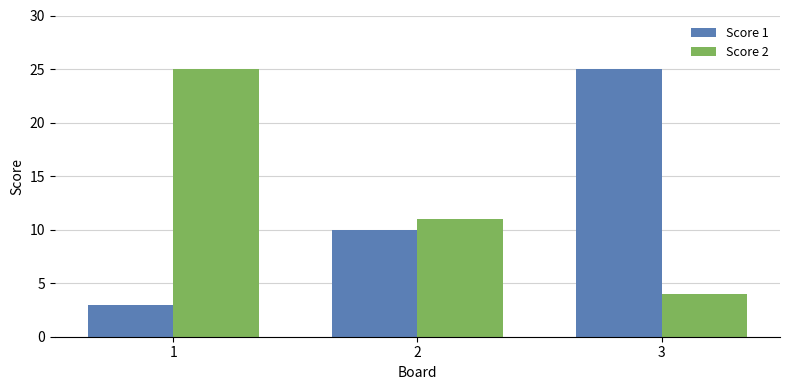

Reading right to left, what are all the values shown in this chart?

Score 1: 3=25	2=10	1=3
Score 2: 3=4	2=11	1=25